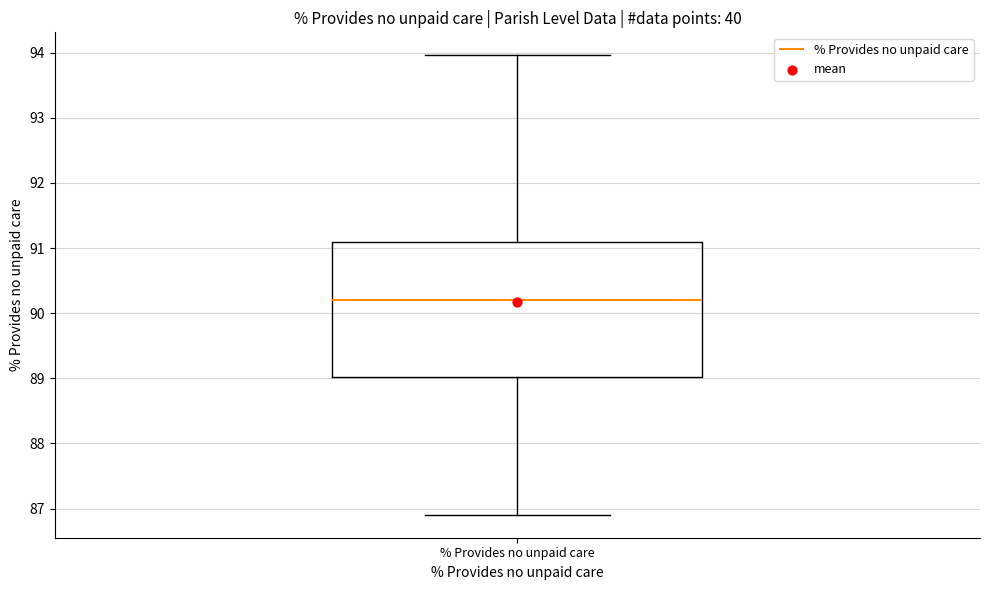

Read this box plot against the y-axis: the position of the median line, the range covered by the box, and the ends of both whiskers. The values are not printed on the chart, so give them approximately, as read against the axis.

median 90.2, box 89.0 to 91.1, whiskers 86.9 to 94.0